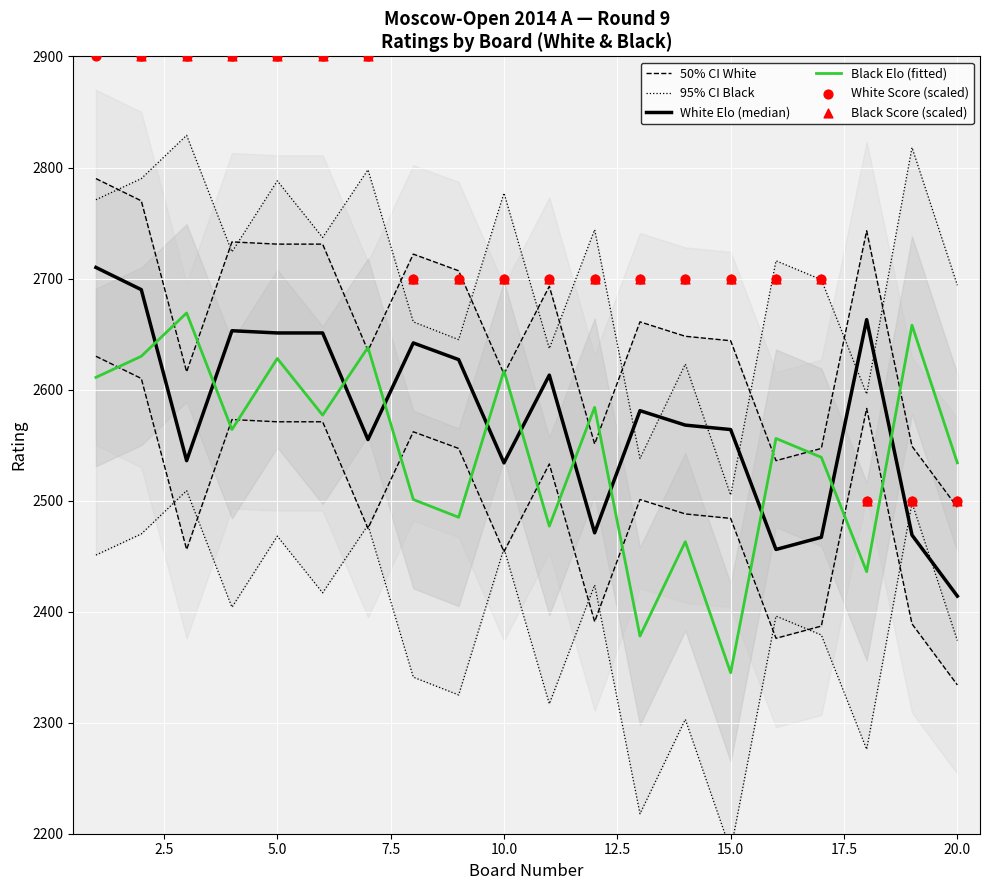

Which series has the widest spread of Y values?

Black Score (scaled)